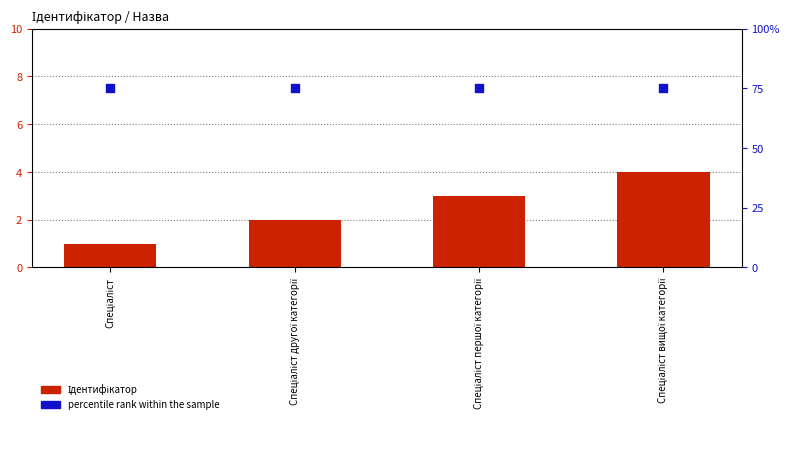

Which series contains the lowest Y value?

Ідентифікатор